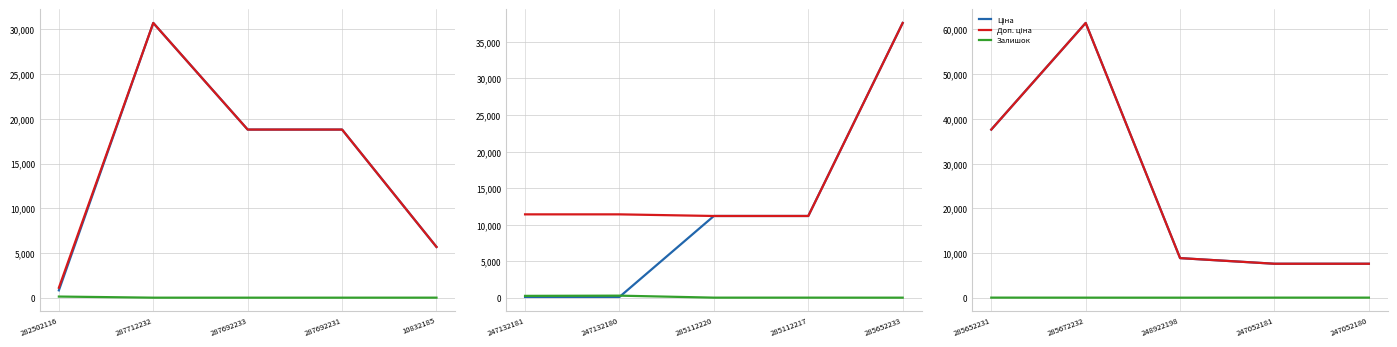

What is the value of the Доп. ціна point at the 5th from the left?

7596.5